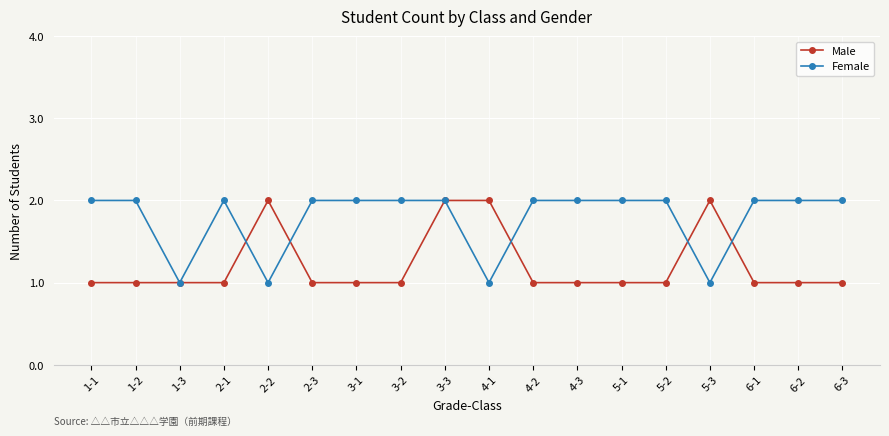

The value of Female at 4-2 is 1. True or false?

False